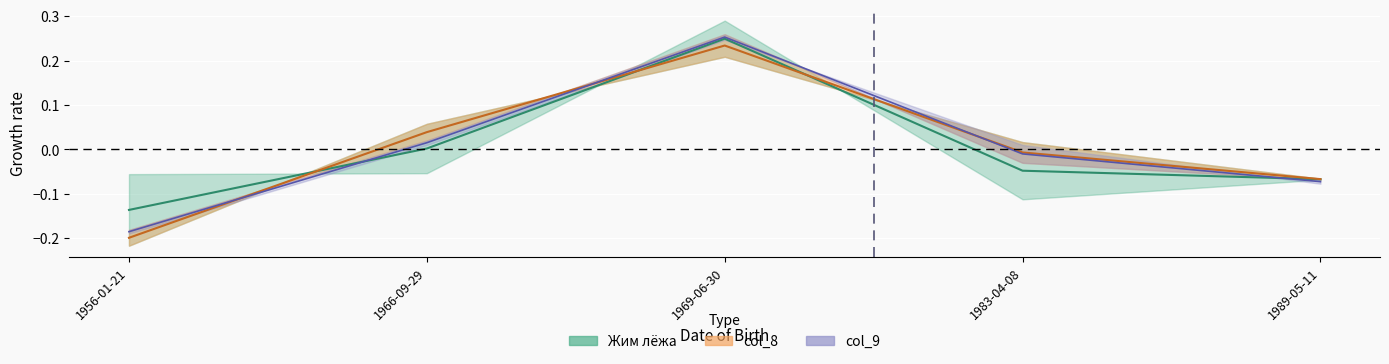

Between 1956-01-21 and 1983-04-08, which series saw the biggest shift?

Жим лёжа